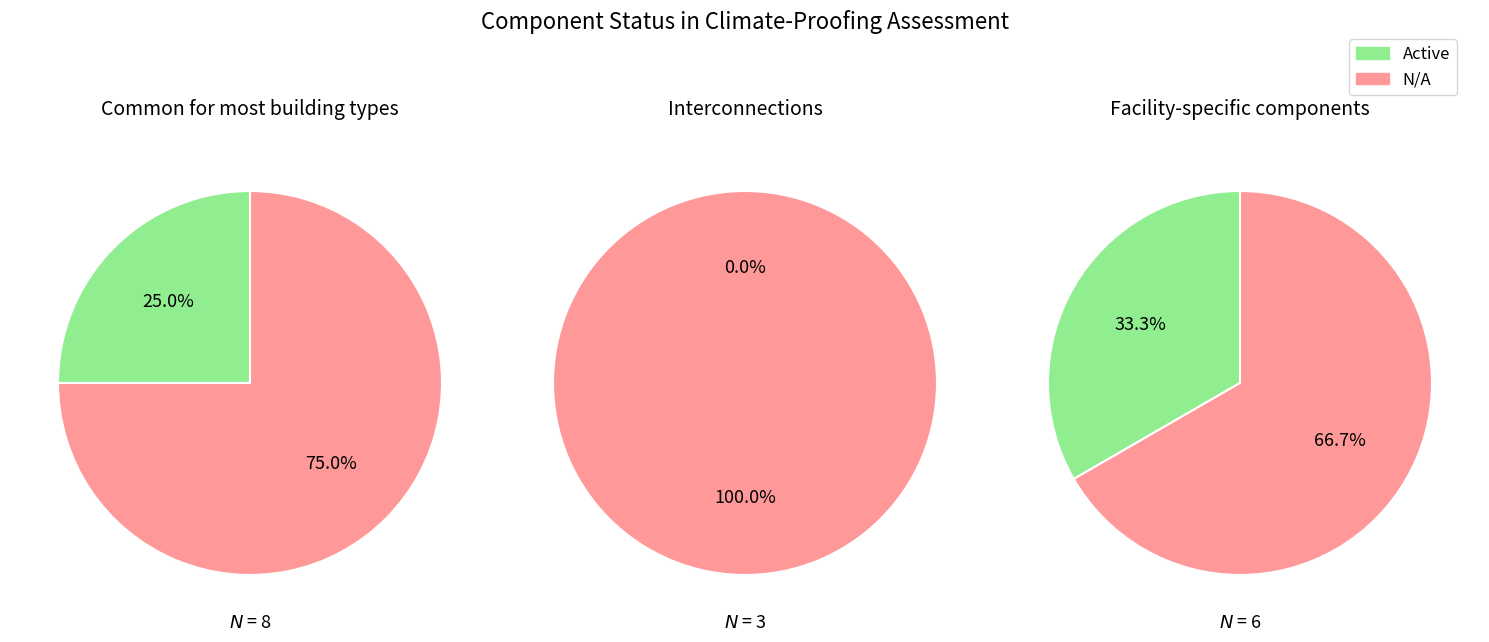

Rank the series at 14 from lowest to highest value.

Active, N/A